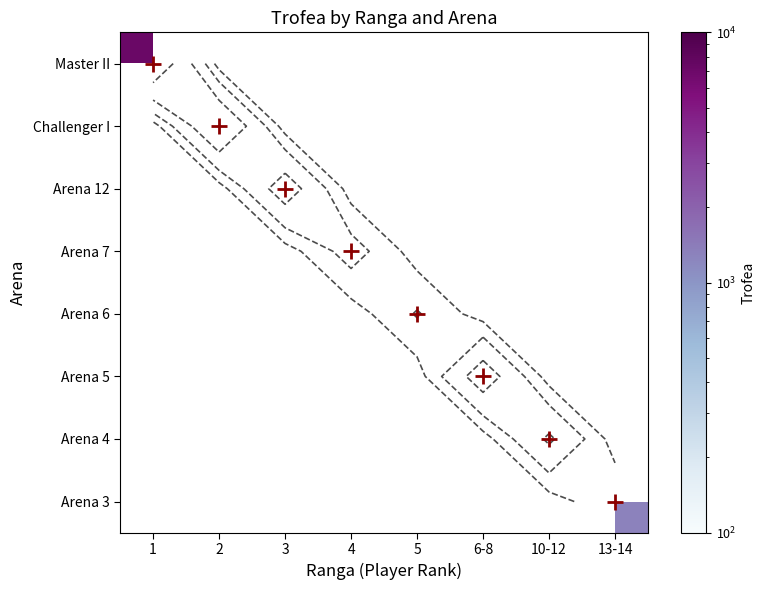

Which category has the lowest value across all series?

13-14